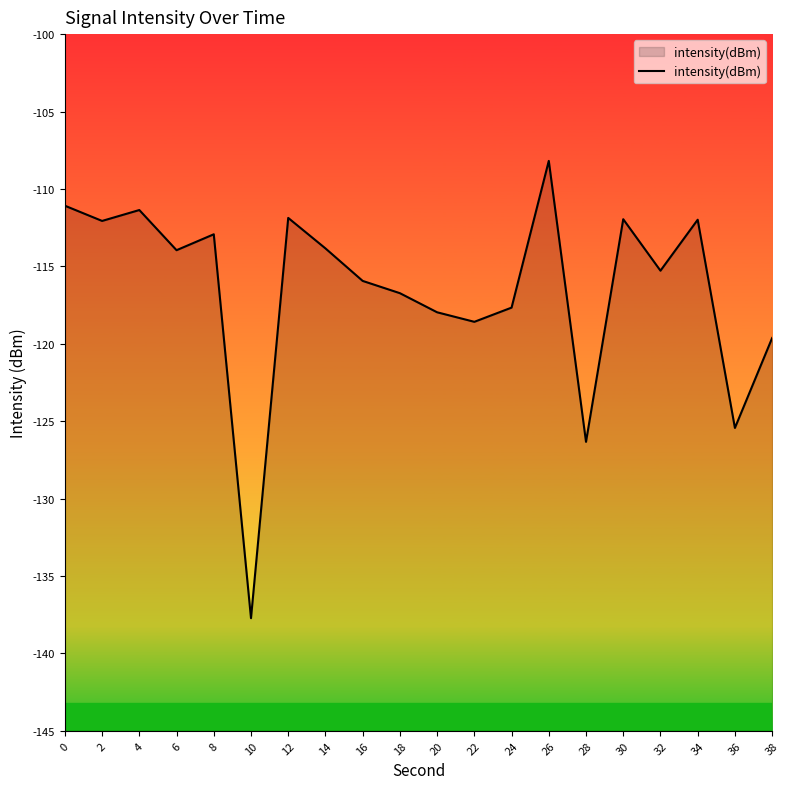

The chart shows a value of -116.7 at 18. True or false?

True